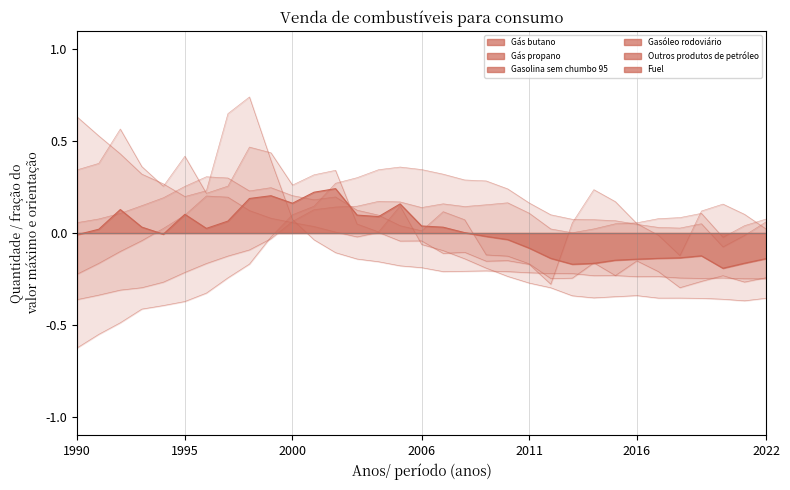

What is the spread (max minus min) of values at 1997?

0.9